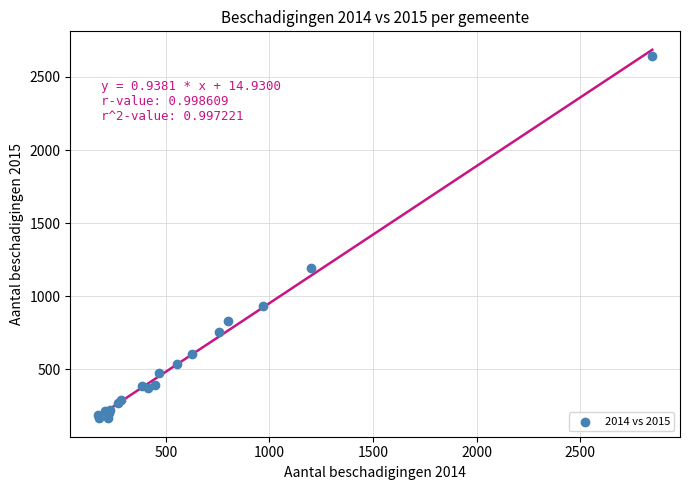

What Y value in the scatter plot is closest to 1406?

1193